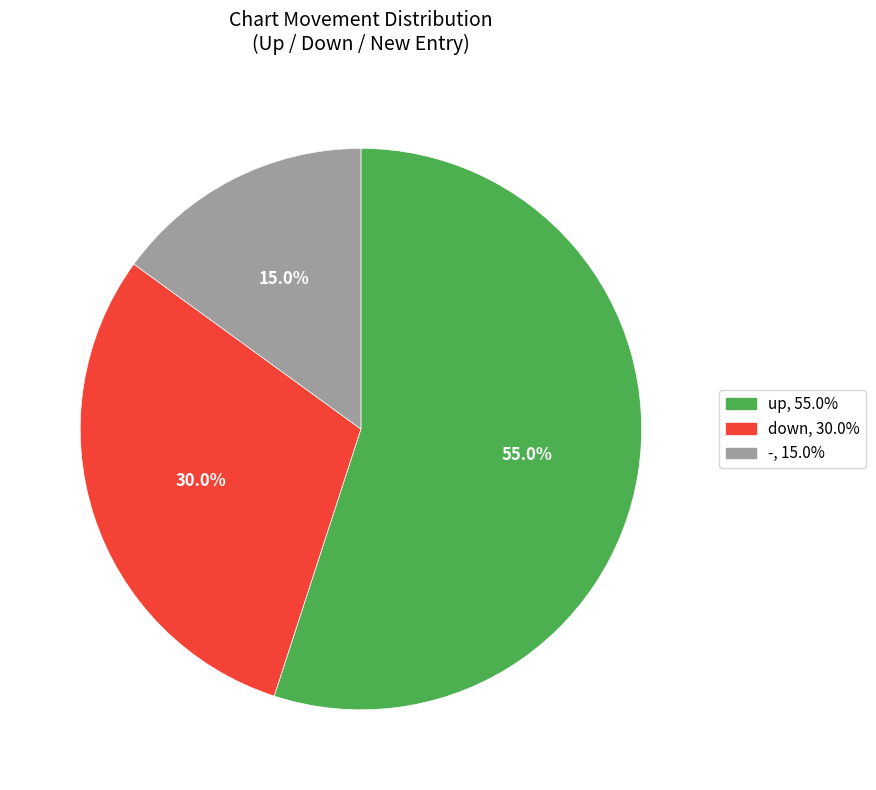

The up slice represents 45% of the pie. True or false?

False